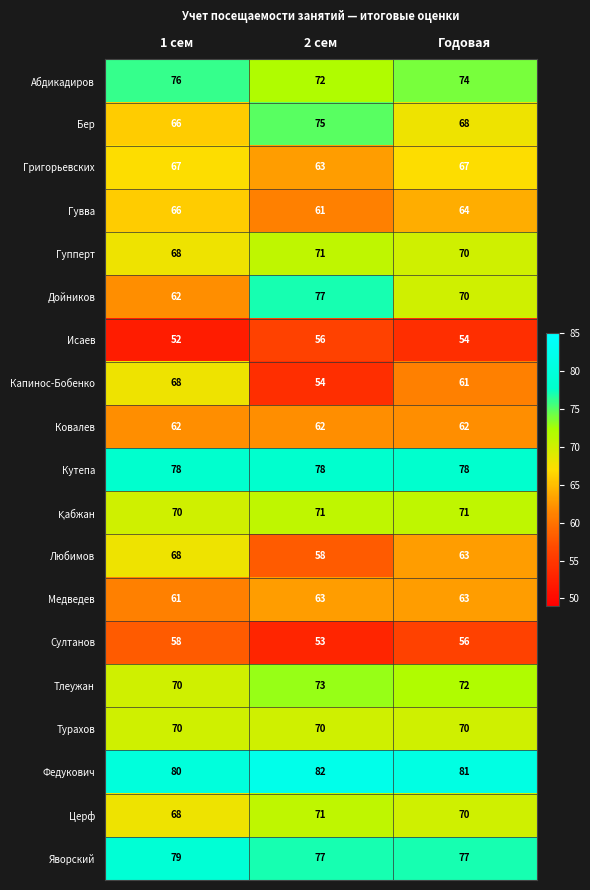

What is the sum of all Гувва values?

191